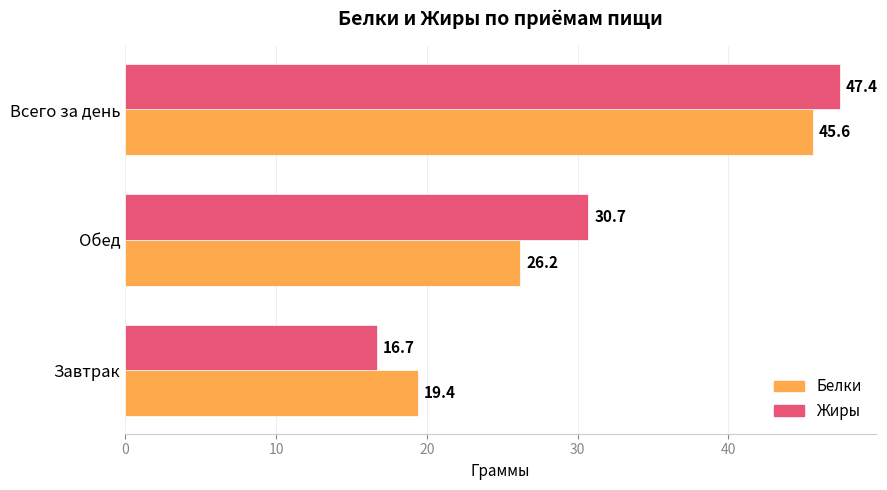

True or false: Белки has a value of 45.6 at Всего за день.

True